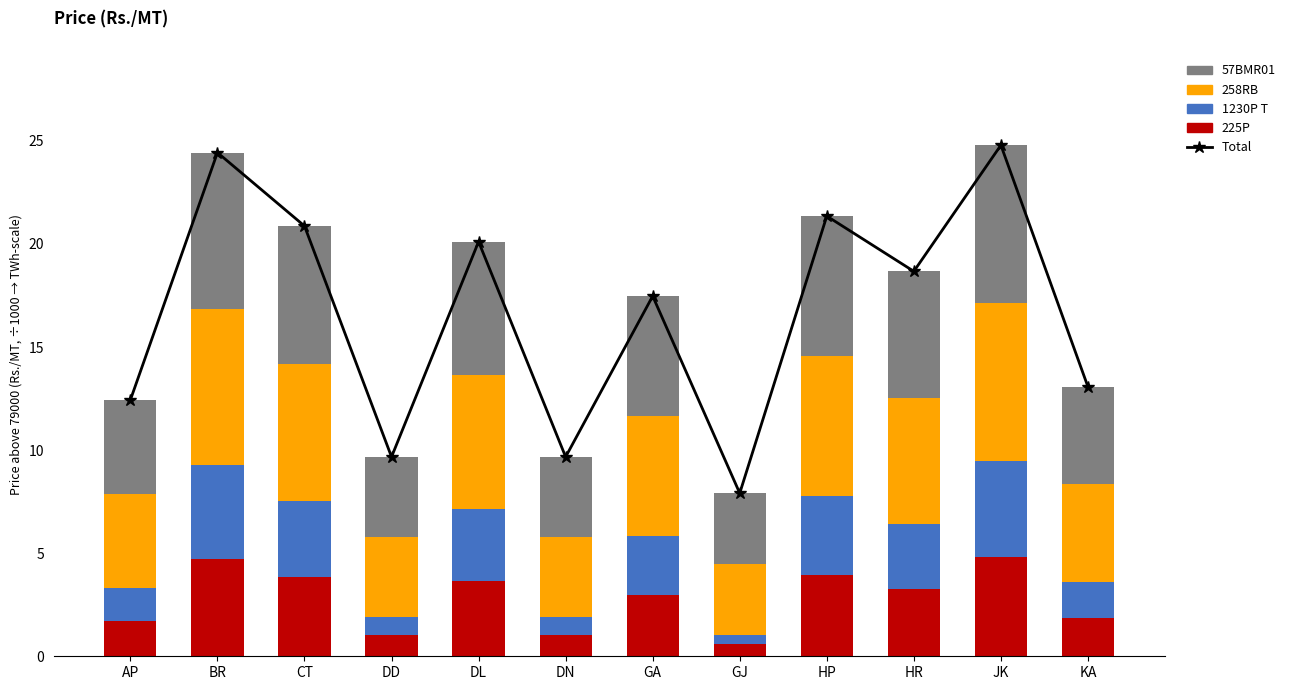

How many series are shown in this chart?

5